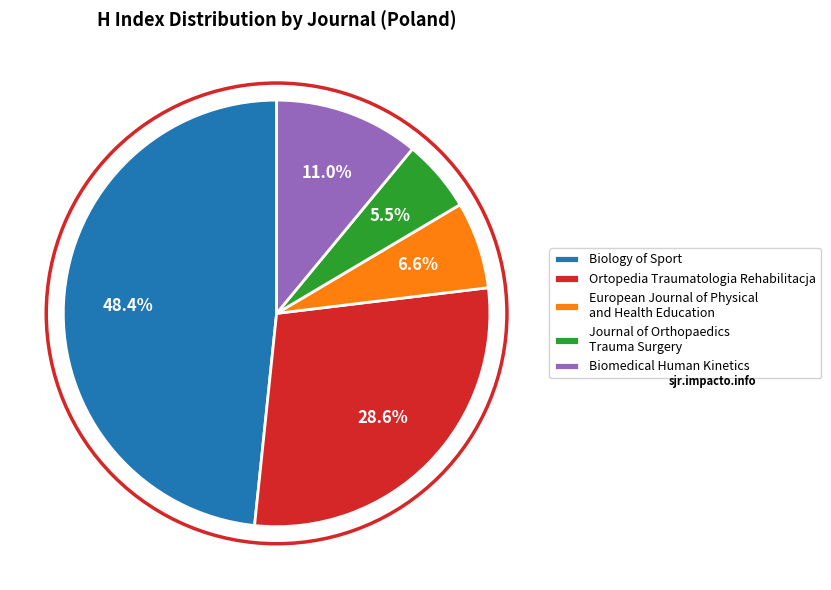

The Ortopedia Traumatologia Rehabilitacja slice represents 36% of the pie. True or false?

False